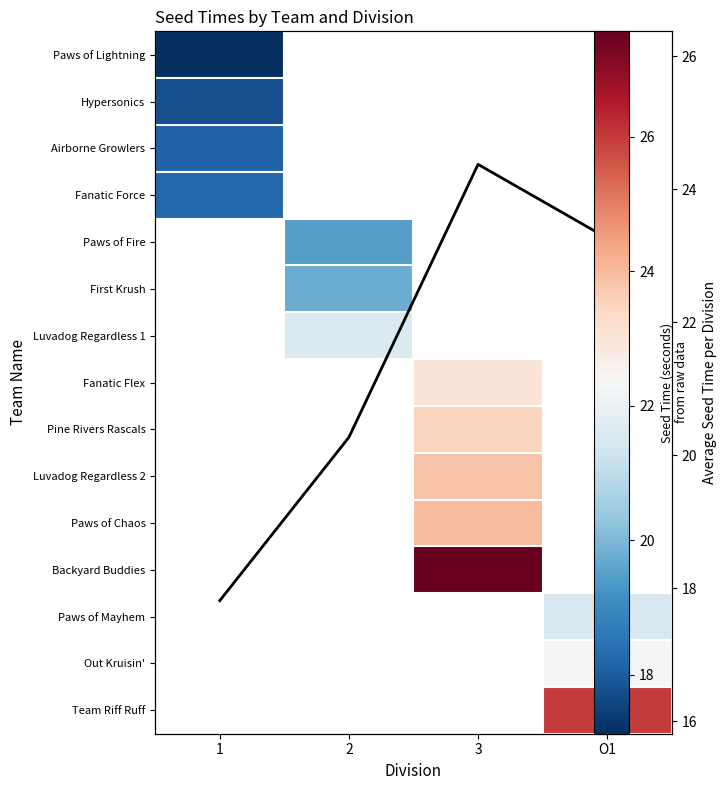

How many values in Luvadog Regardless 2 are above zero?

1